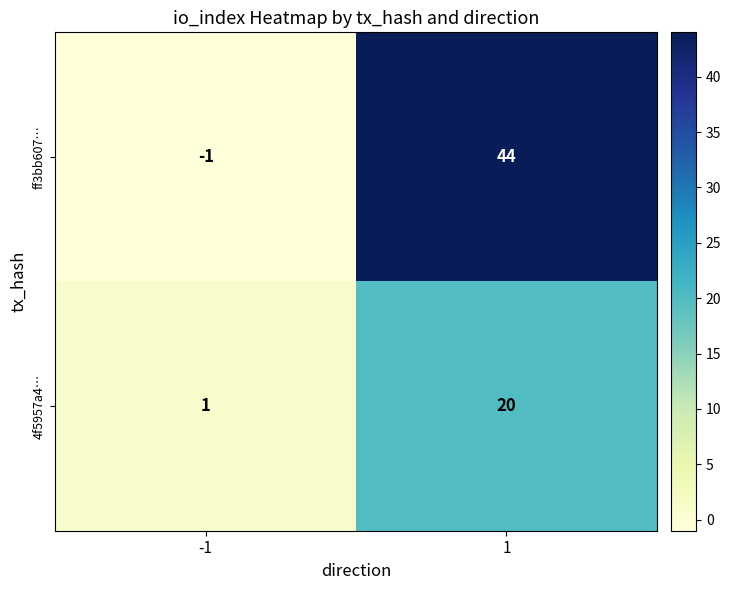

Which series has the widest spread of values?

ff3bb607…